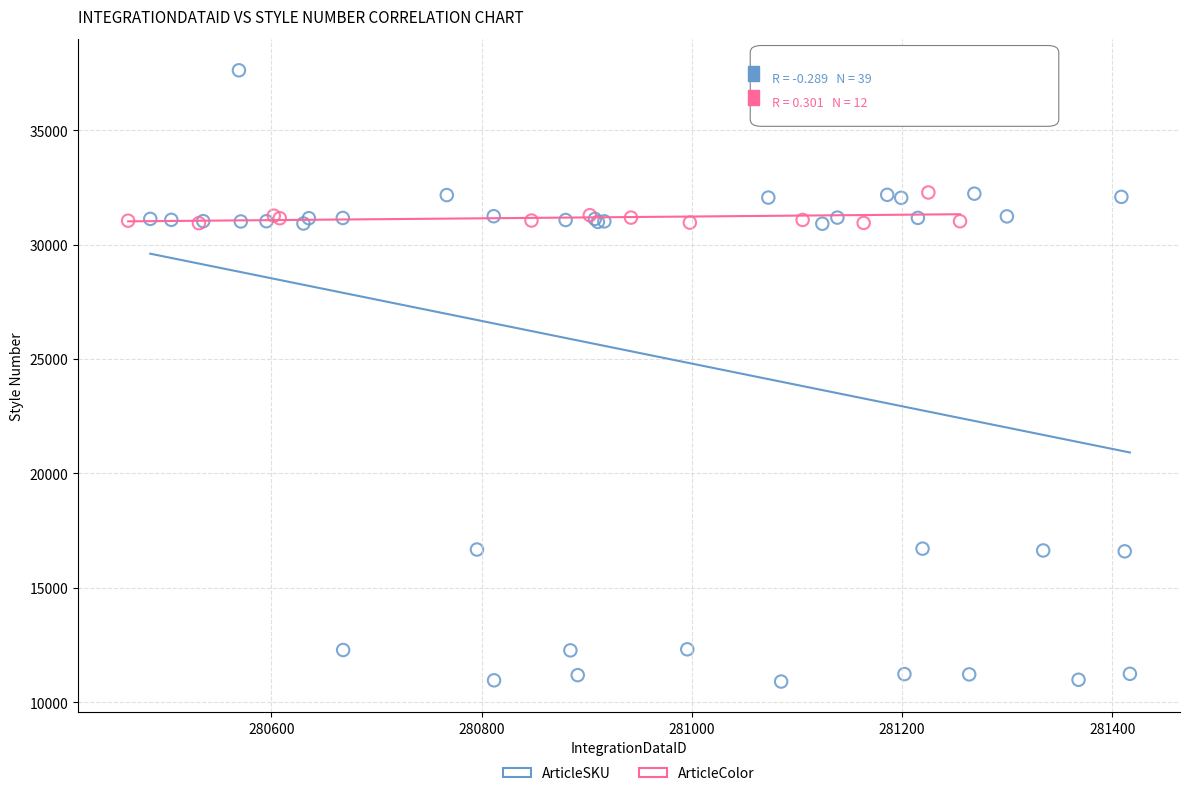

Which series has the widest spread of Y values?

ArticleSKU